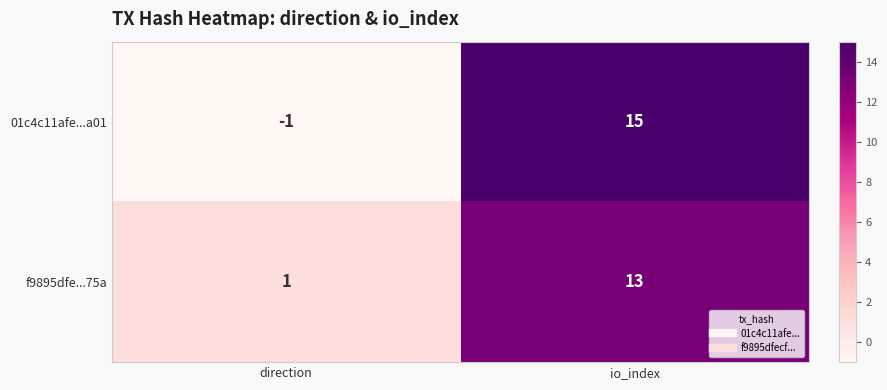

At how many categories does at least one series exceed 3?

1